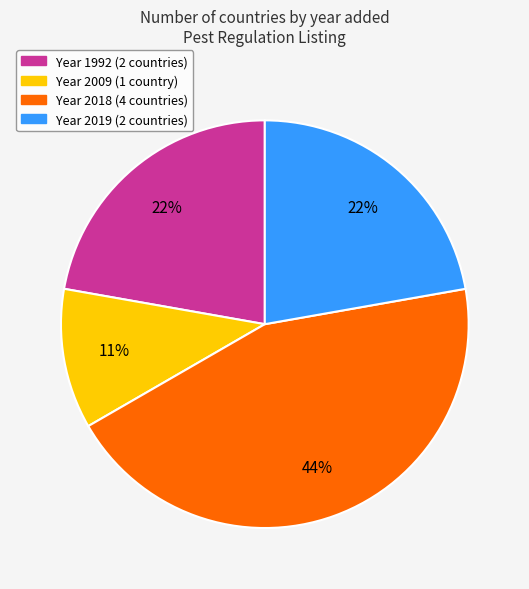

Count the number of slices in the pie.

4